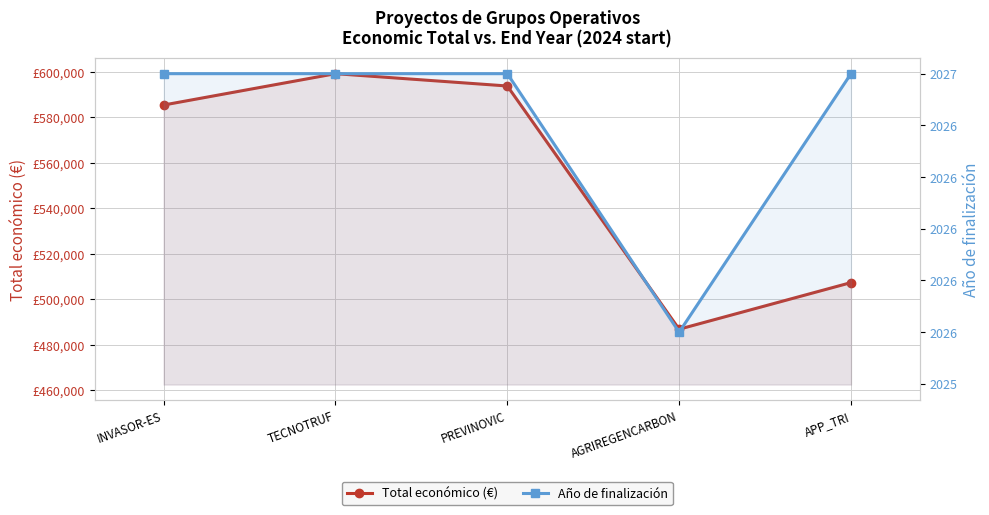

What position from the left is INVASOR-ES?

1